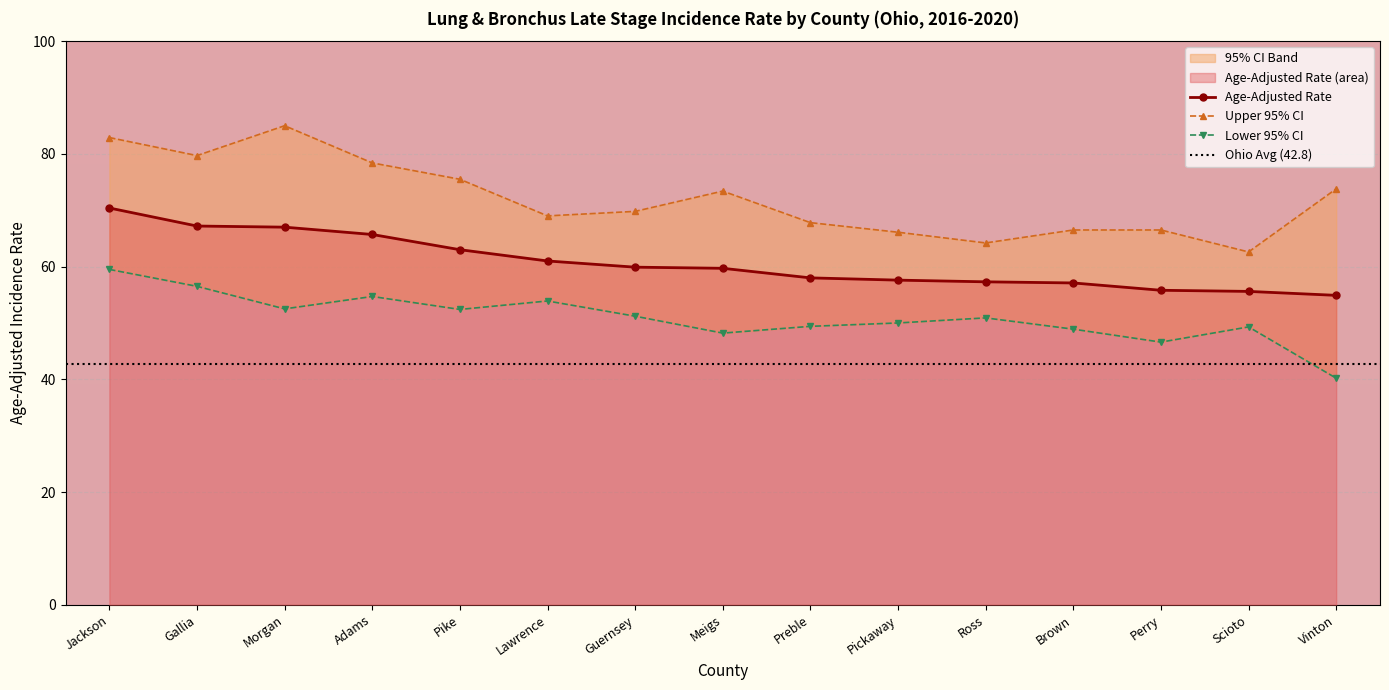

What is the value of the Lower 95% CI point at the 6th from the left?

53.9